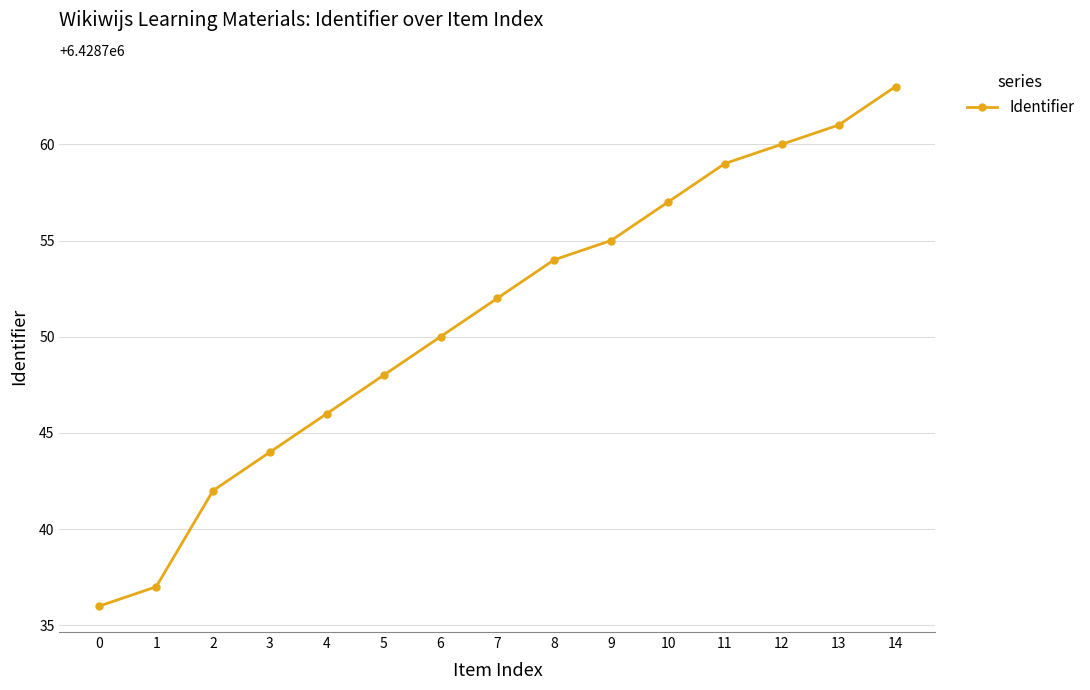

Between 4 and 9, which is larger?

9